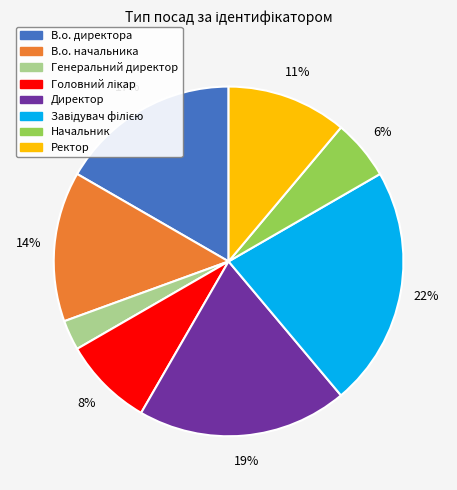

To the nearest percent, what is the difference between the largest and smallest slice percentages?

19%